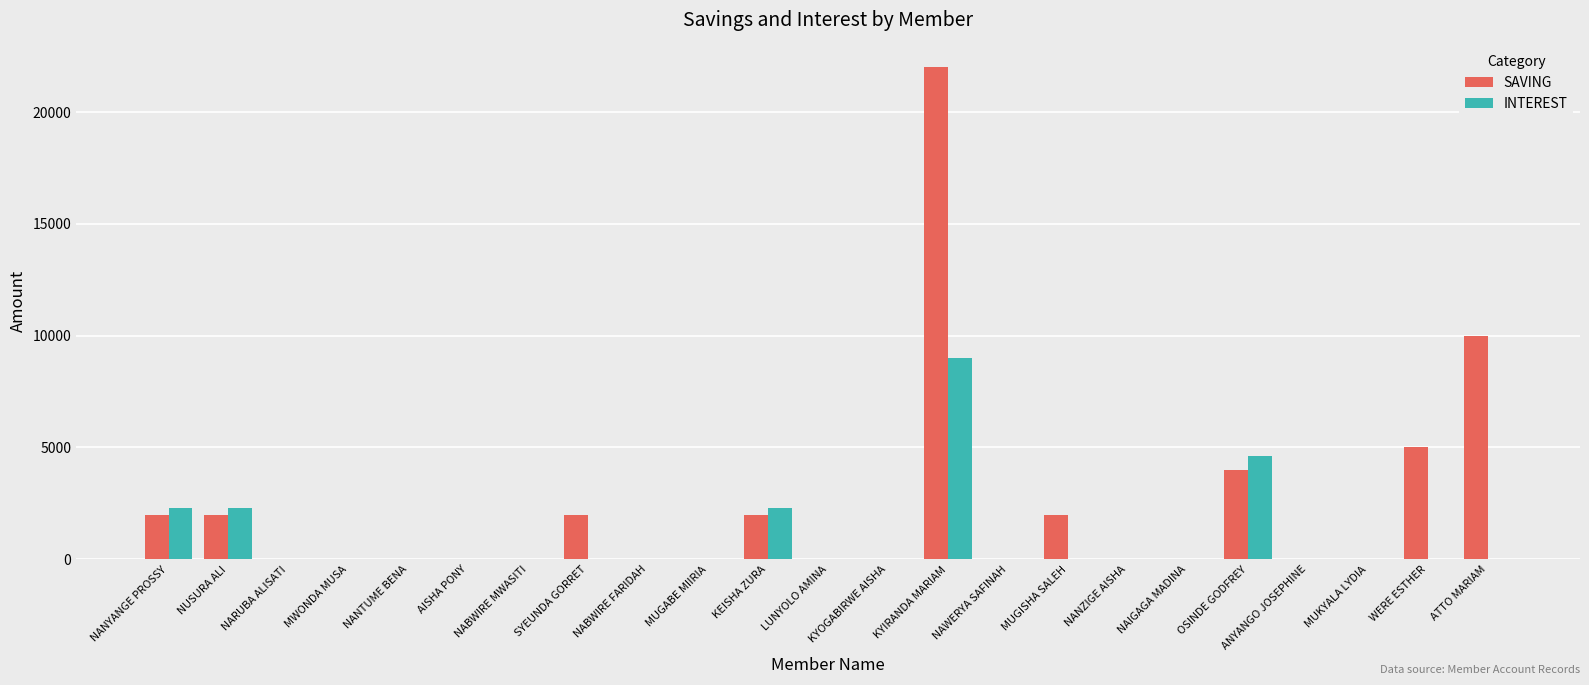

How many groups of bars are there?

23